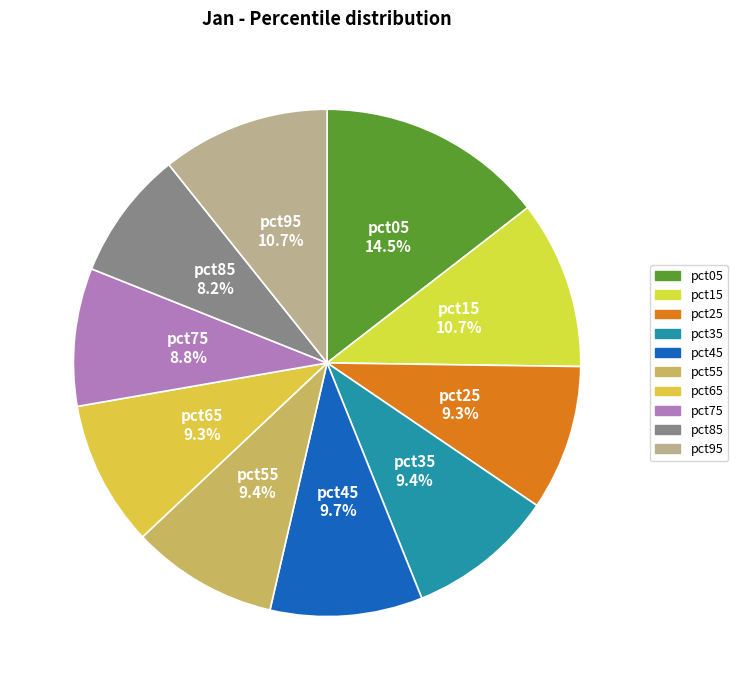

True or false: pct95 accounts for 11% of the total.

True